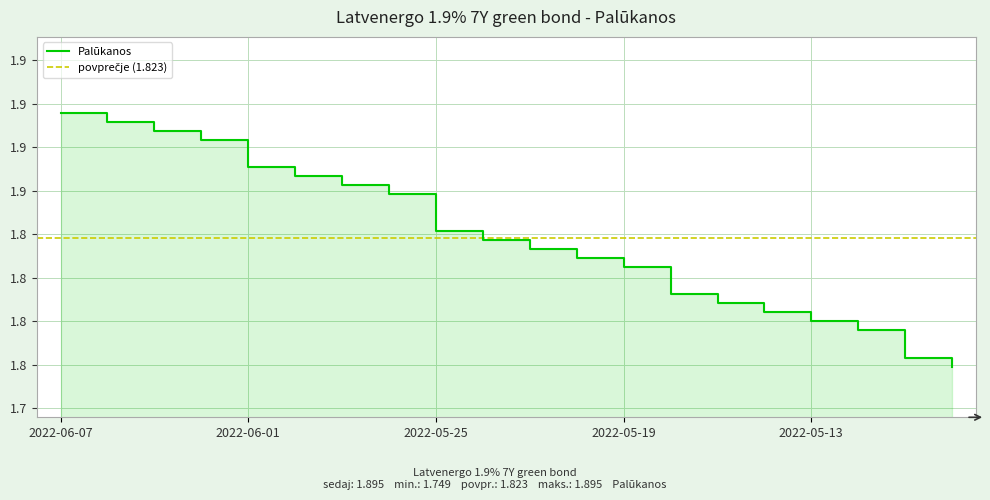

What position from the right is 2022-06-06?

19